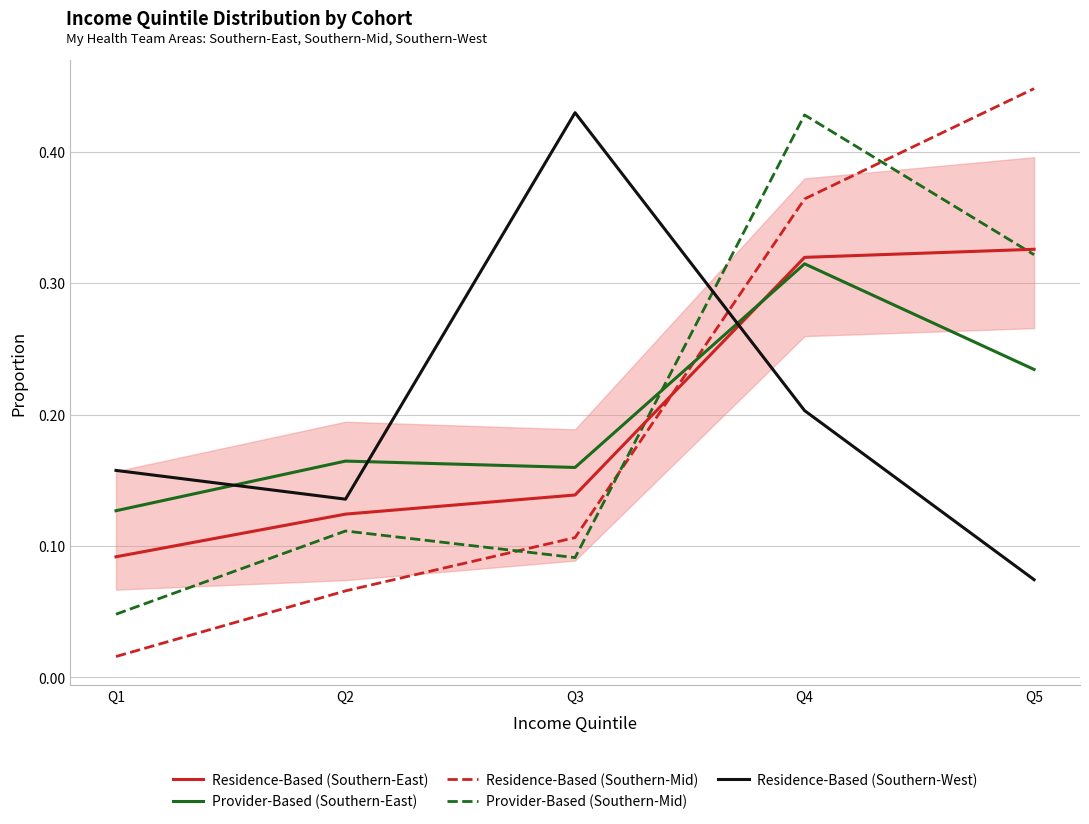

At how many categories does at least one series exceed 0?

5